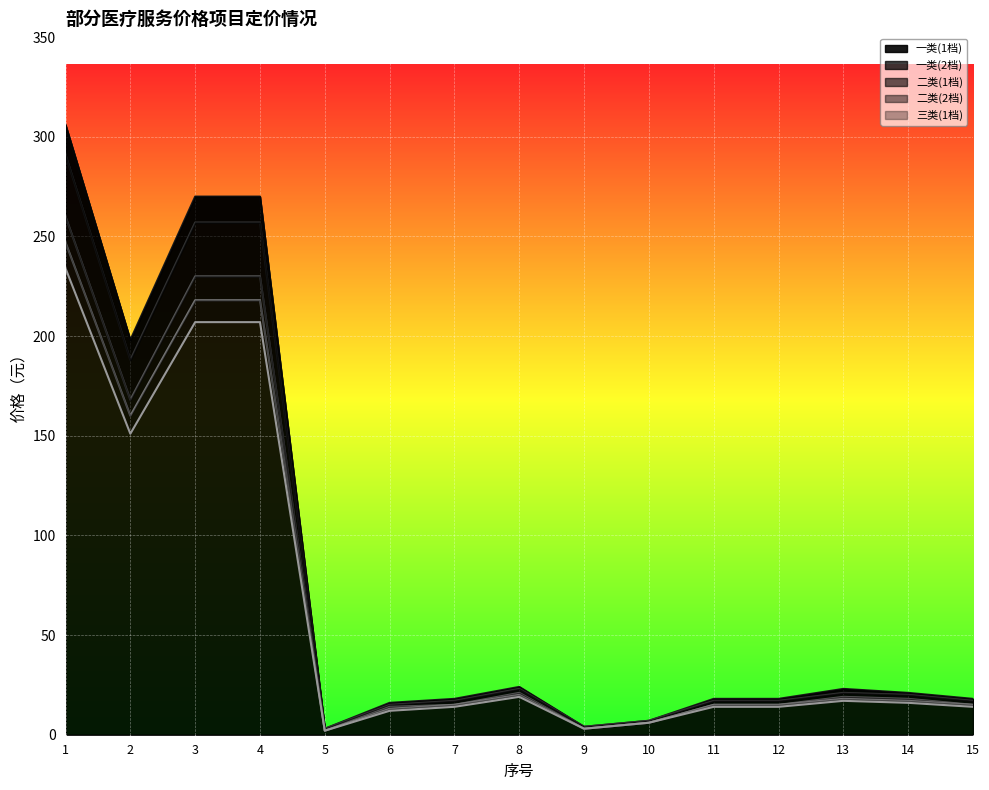

Reading left to right, list all the values displayed in this chart.

一类(1档): 306	198	270	270	3	16	18	24	4	7	18	18	23	21	18
一类(2档): 291	188	257	257	3	15	17	23	4	7	17	17	21	20	17
二类(1档): 260	168	230	230	2	14	15	21	3	6	15	15	19	18	15
二类(2档): 247	160	218	218	2	13	15	20	3	6	15	15	18	17	15
三类(1档): 234	151	207	207	2	12	14	19	3	6	14	14	17	16	14